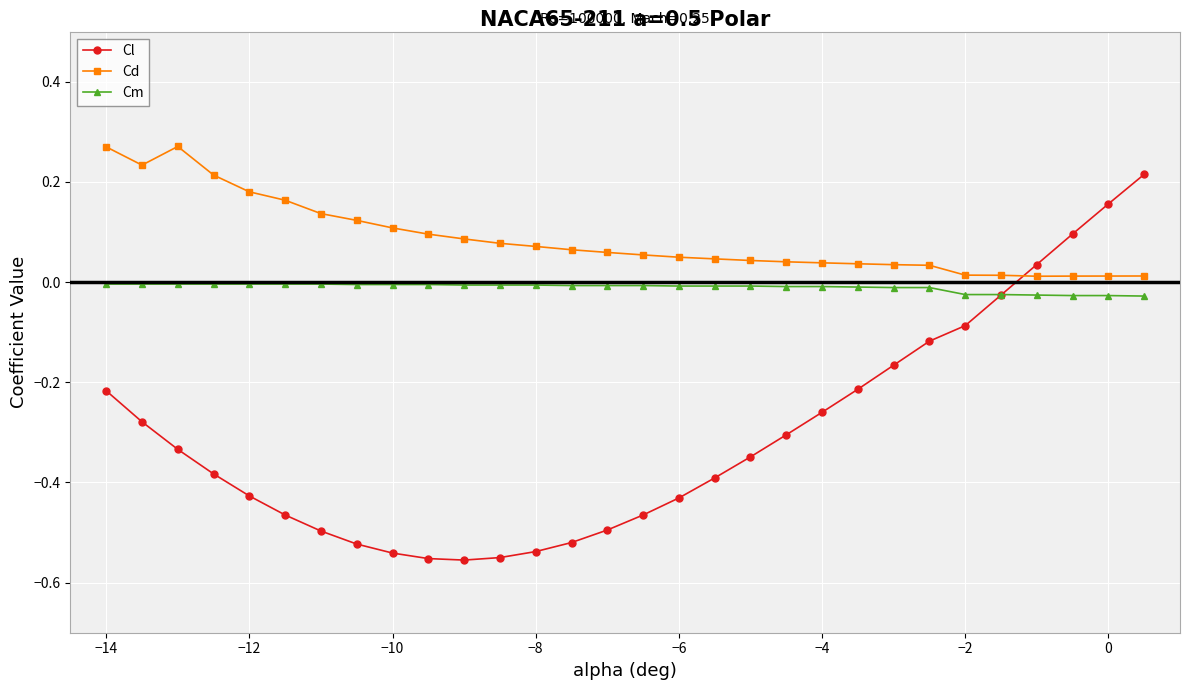

Which series has the largest total across all categories?

Cd